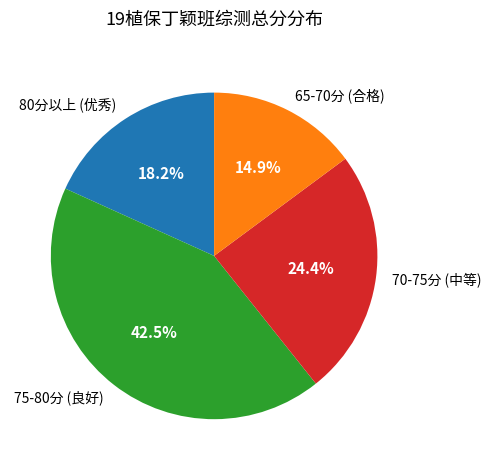

Is there any slice that represents more than half of the pie?

No